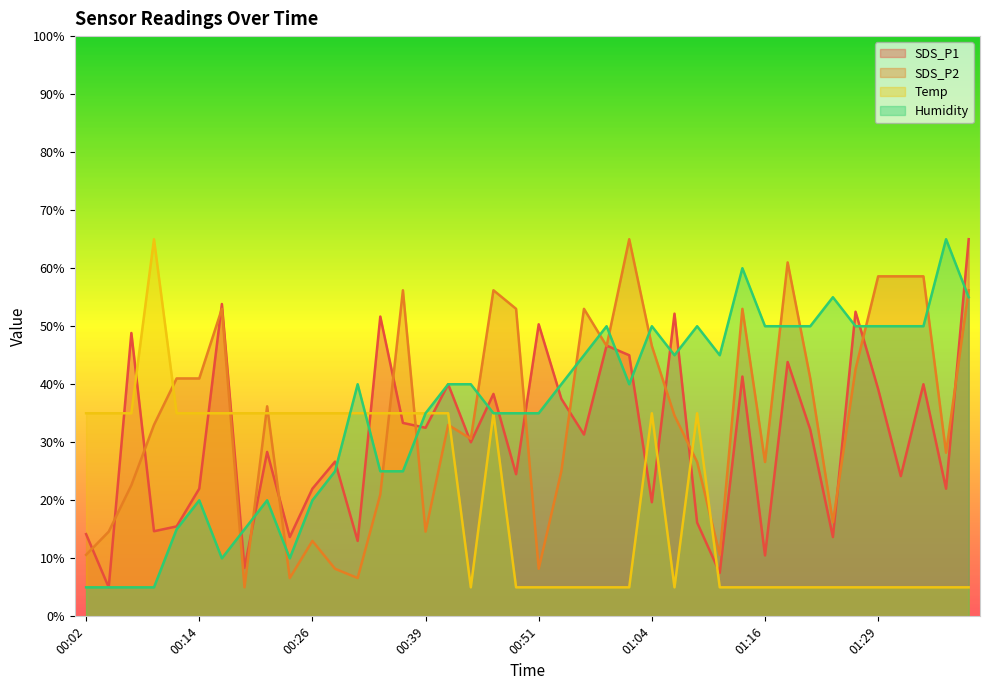

List the labels in order of Humidity value, smallest first.

00:02, 00:04, 00:07, 00:09, 00:17, 00:24, 00:12, 00:19, 00:14, 00:21, 00:26, 00:29, 00:34, 00:36, 00:39, 00:47, 00:49, 00:51, 00:31, 00:41, 00:44, 00:54, 01:01, 00:56, 01:06, 01:11, 00:59, 01:04, 01:09, 01:16, 01:19, 01:21, 01:26, 01:29, 01:31, 01:34, 01:24, 01:39, 01:14, 01:36